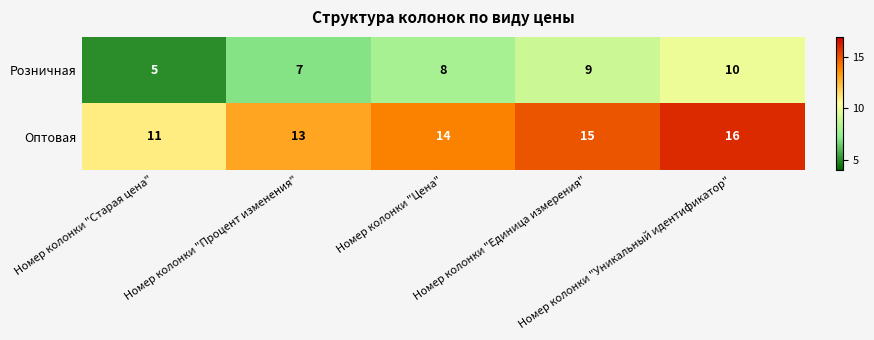

Rank the series by their average value, from lowest to highest.

Розничная, Оптовая